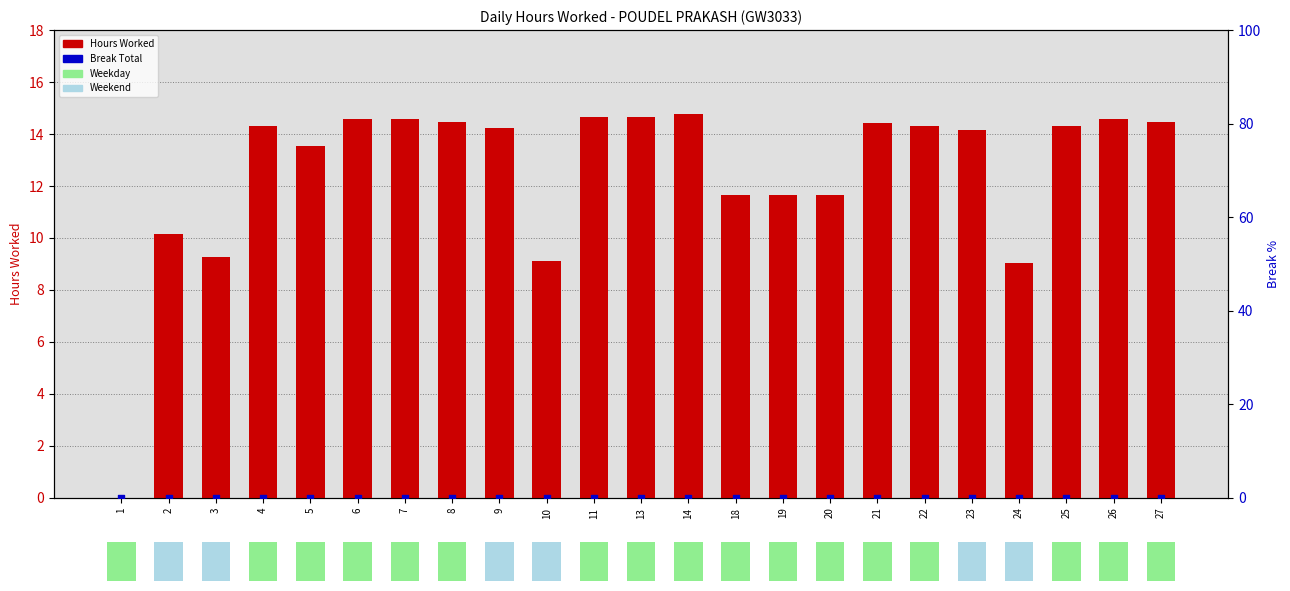

What is the total value across all series at 2?

10.2